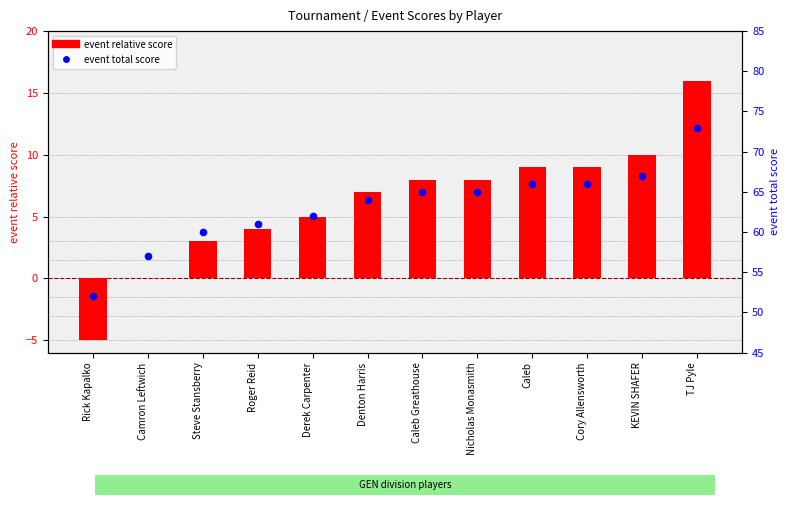

Which series has the largest total across all categories?

event total score